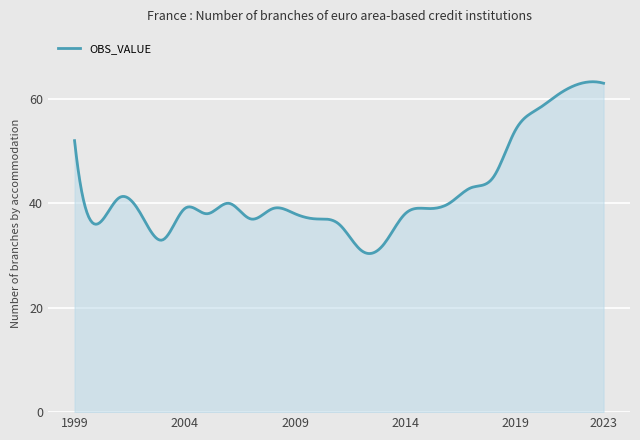

What is the smallest value displayed?

30.4